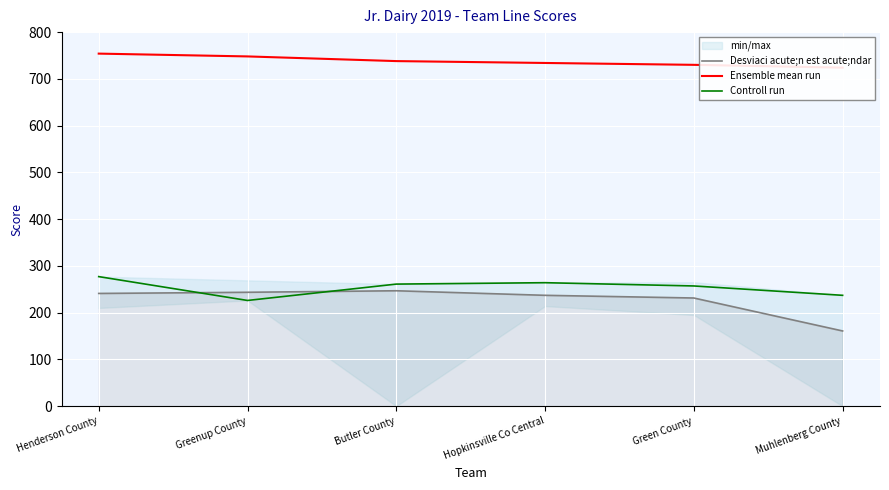

What is the total value across all series at Greenup County?

1217.5